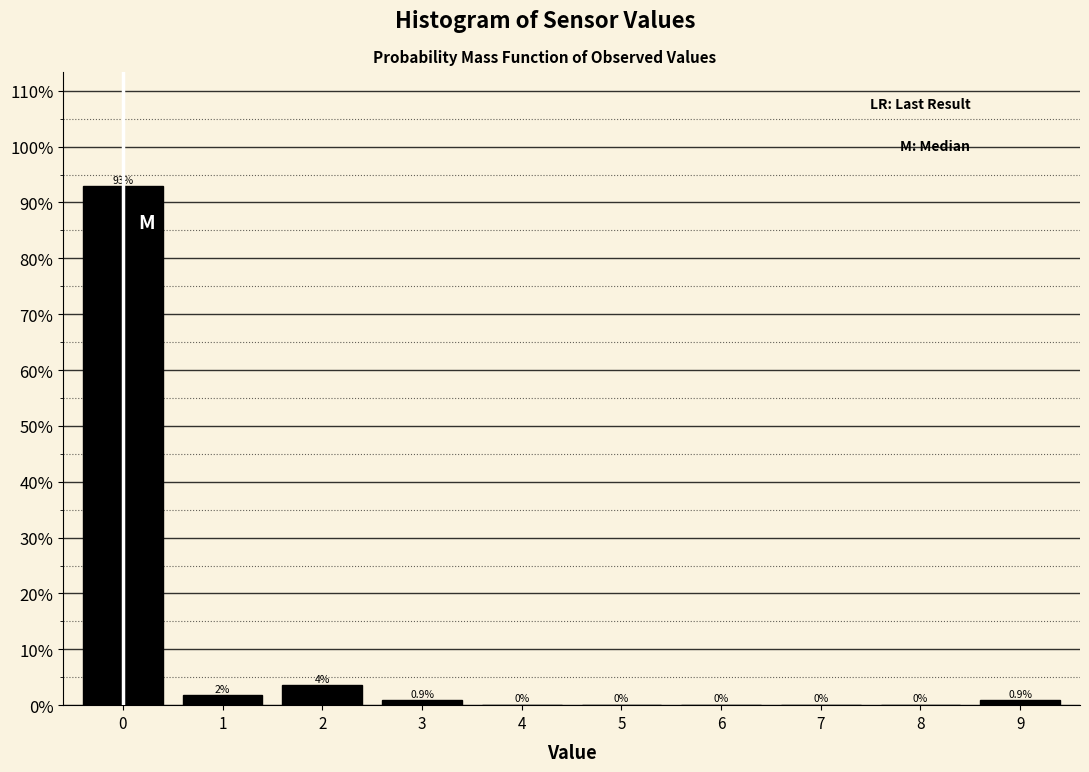

What is the change in value from 0 to 9?

-92.0